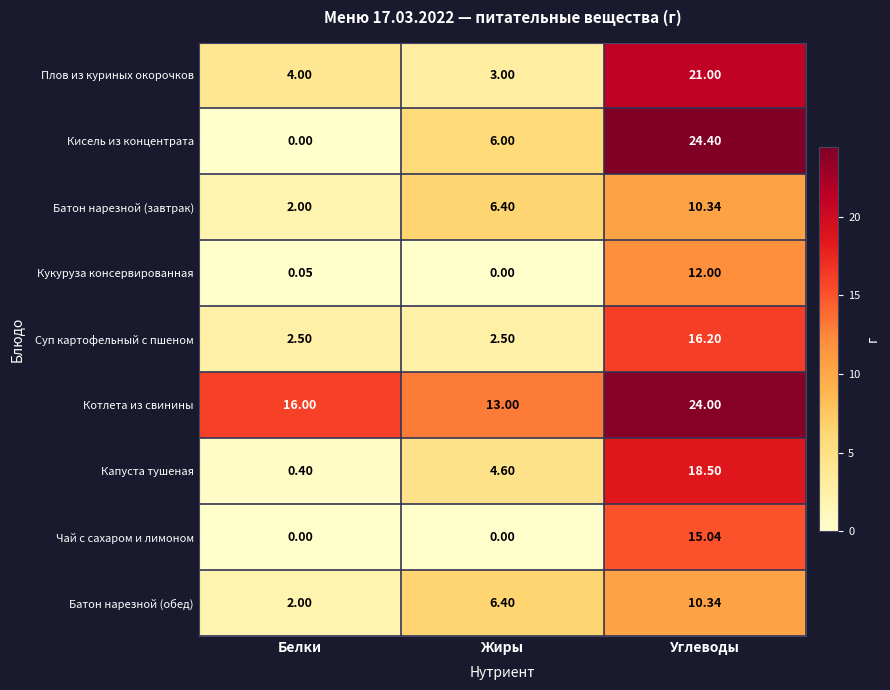

At which label does Капуста тушеная first exceed 4?

Жиры